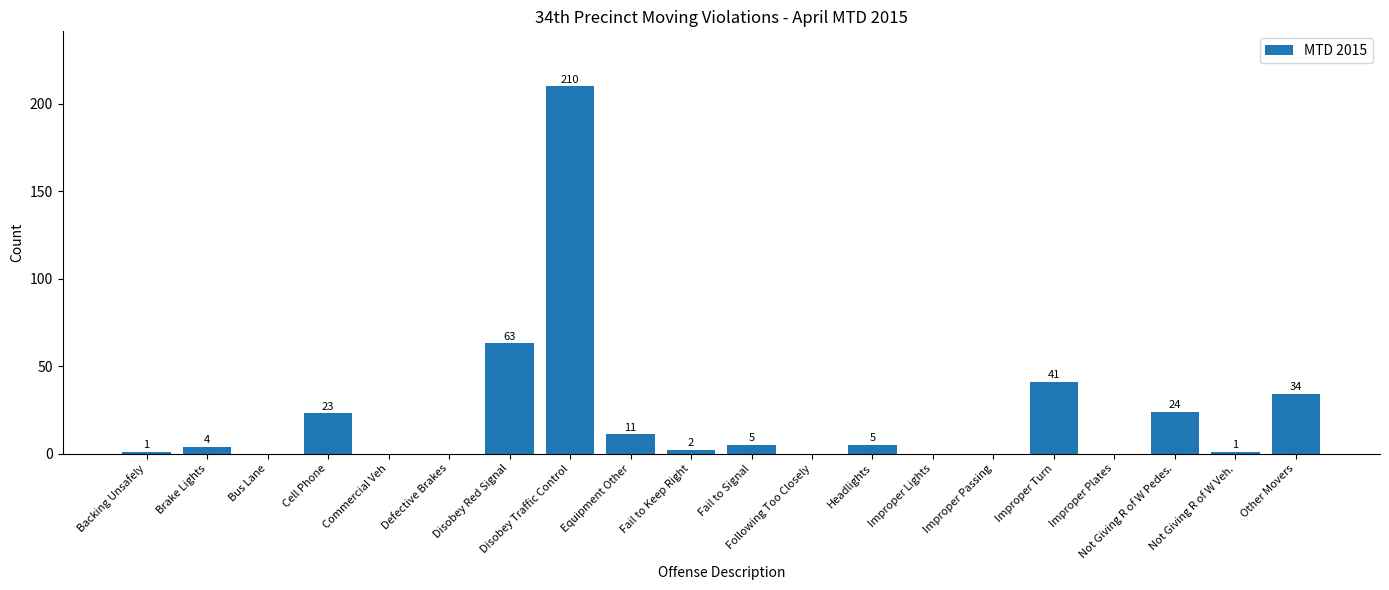

What is the greatest value displayed?

210